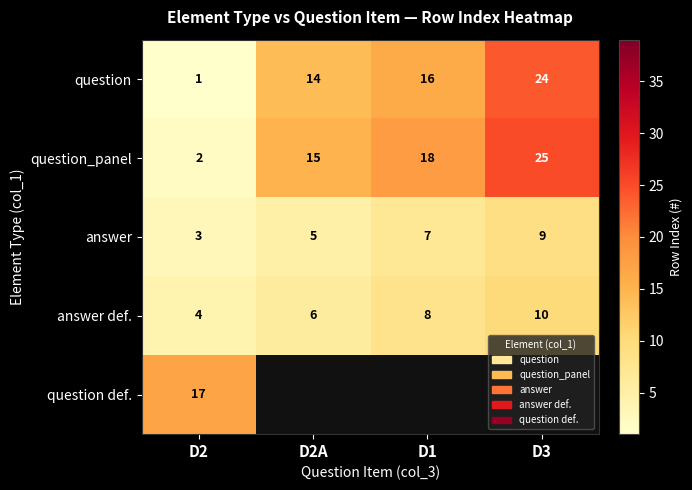

How many data points does each series have?

4